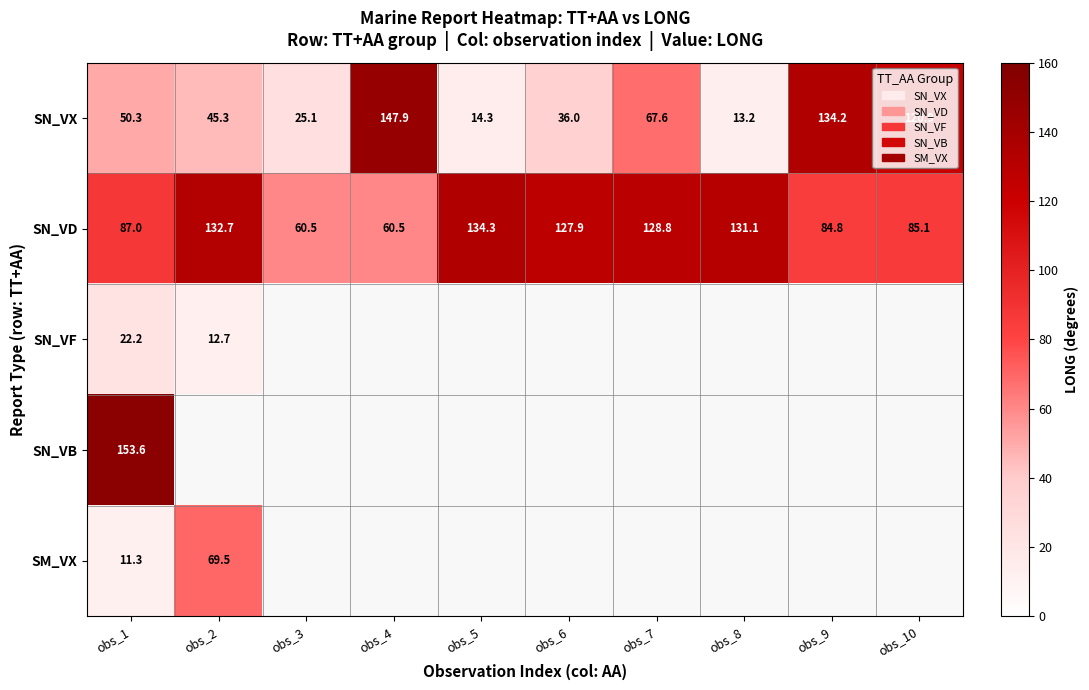

True or false: SM_VX has a value of 18.7 at obs_2.

False